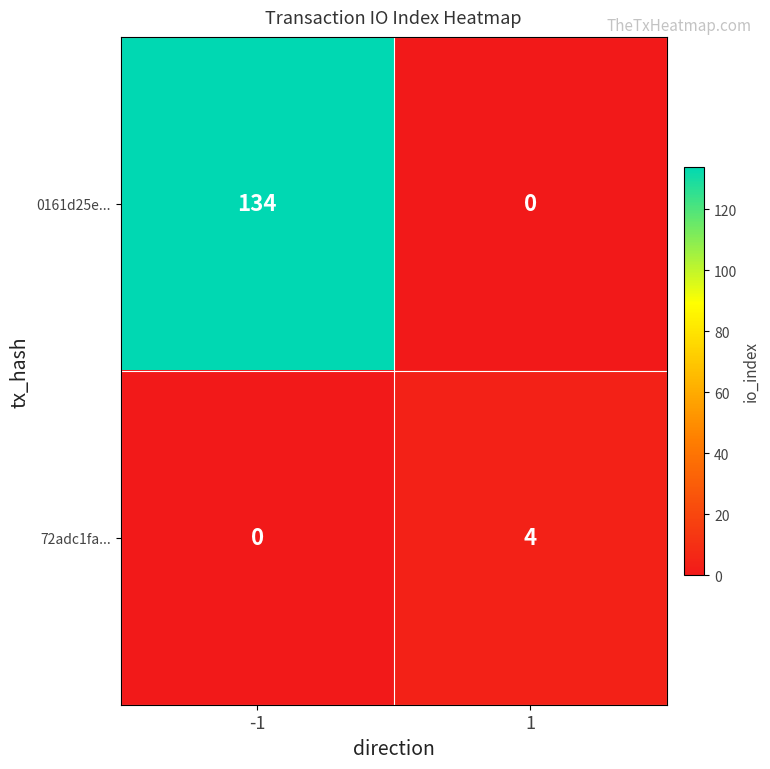

List the series in order of their overall mean, highest first.

0161d25e..., 72adc1fa...